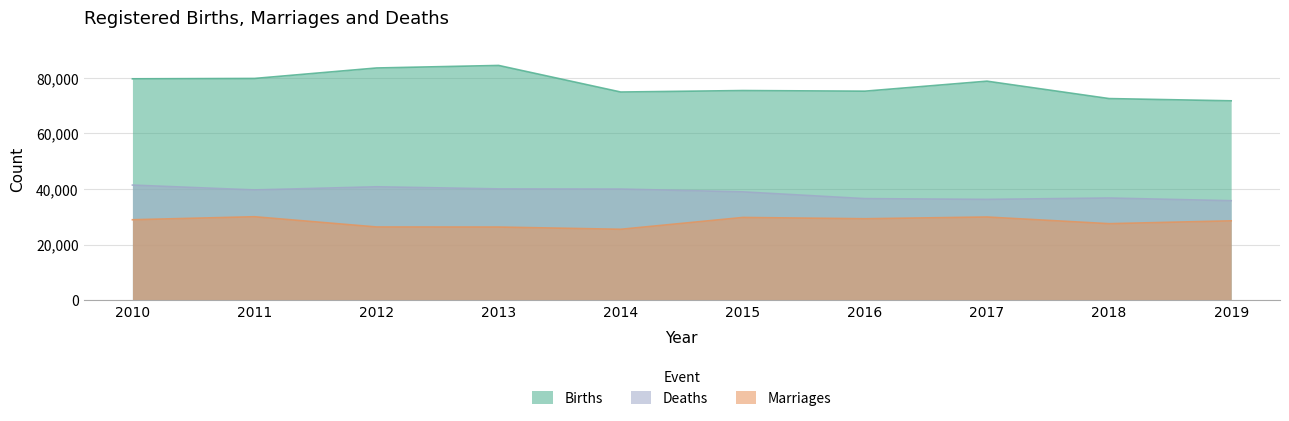

What is the sum of the Marriages values at 2018 and 2011?

57502